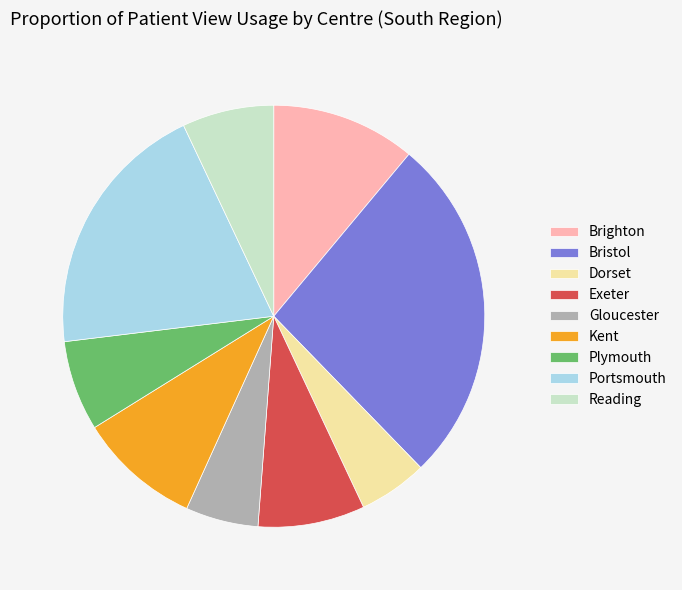

The Brighton slice represents 5% of the pie. True or false?

False